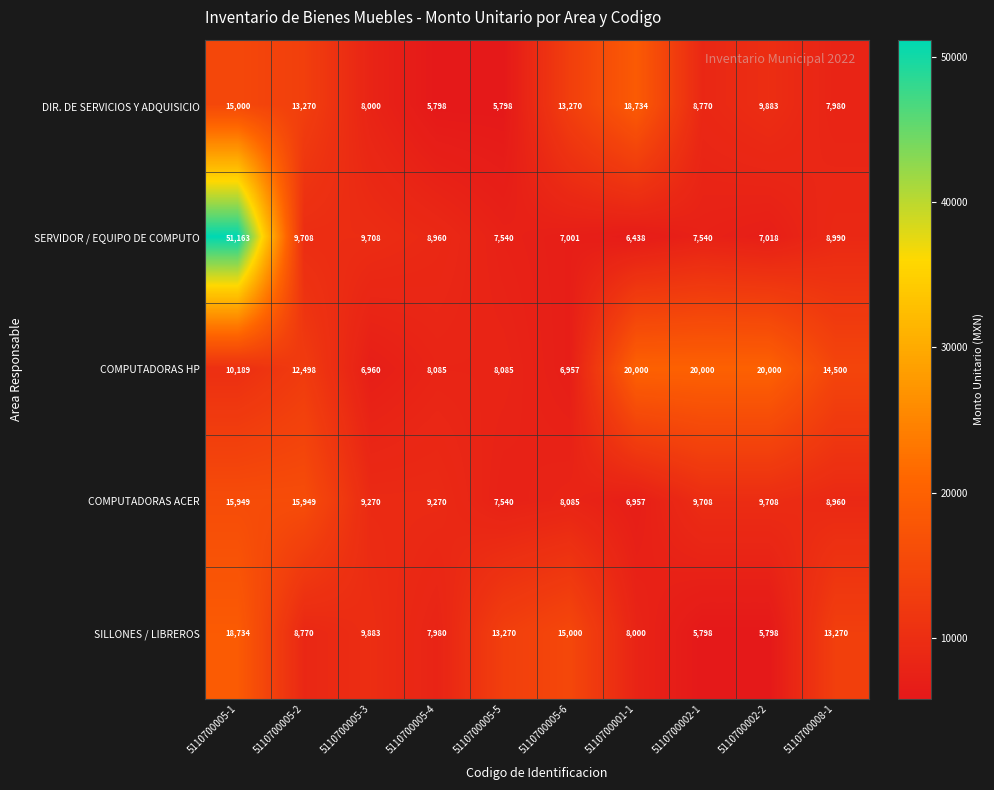

At which label does SILLONES / LIBREROS reach its peak?

5110700005-1